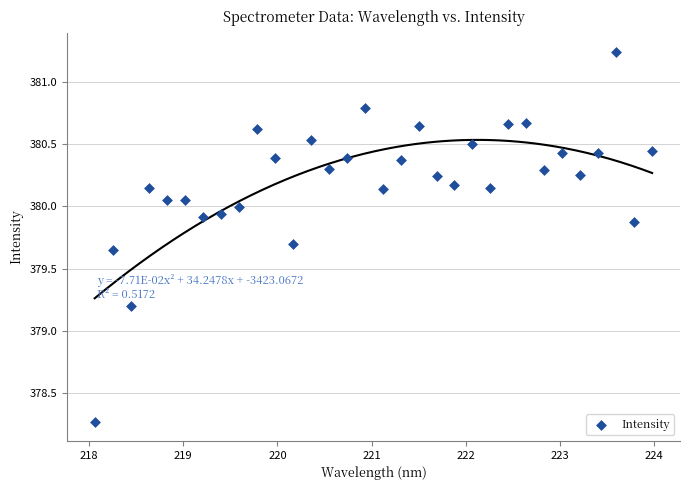

What Y value in the scatter plot is closest to 379?

379.2